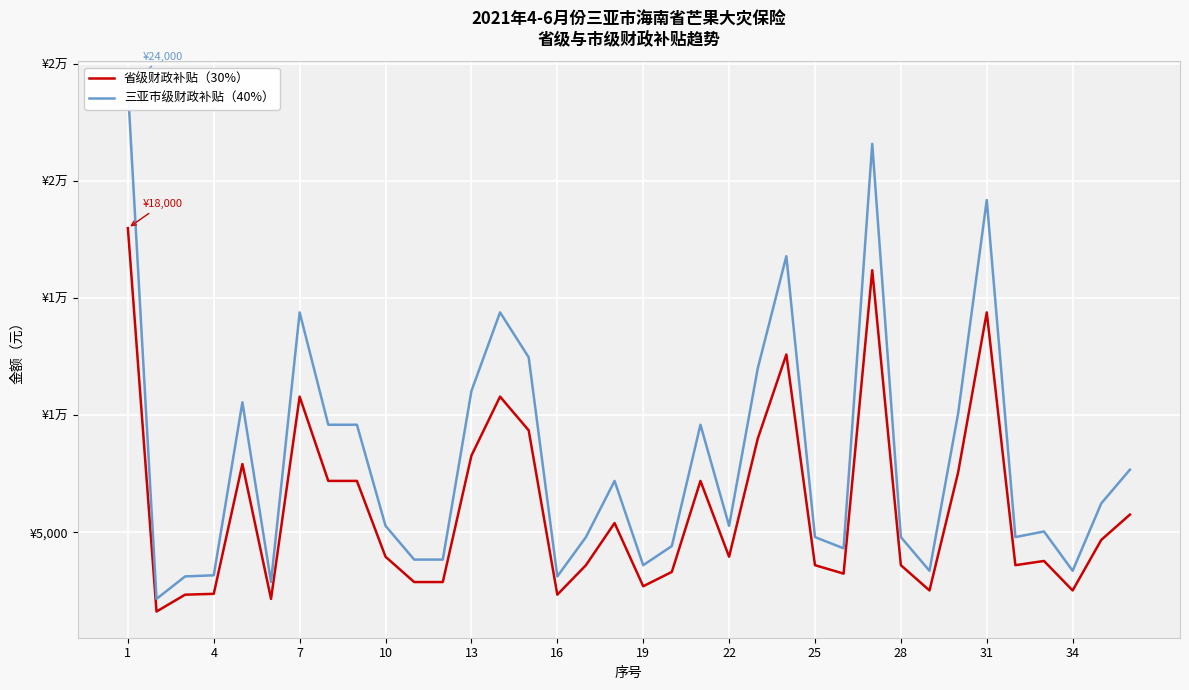

True or false: 三亚市级财政补贴（40%） has a value of 8298 at 31.

False